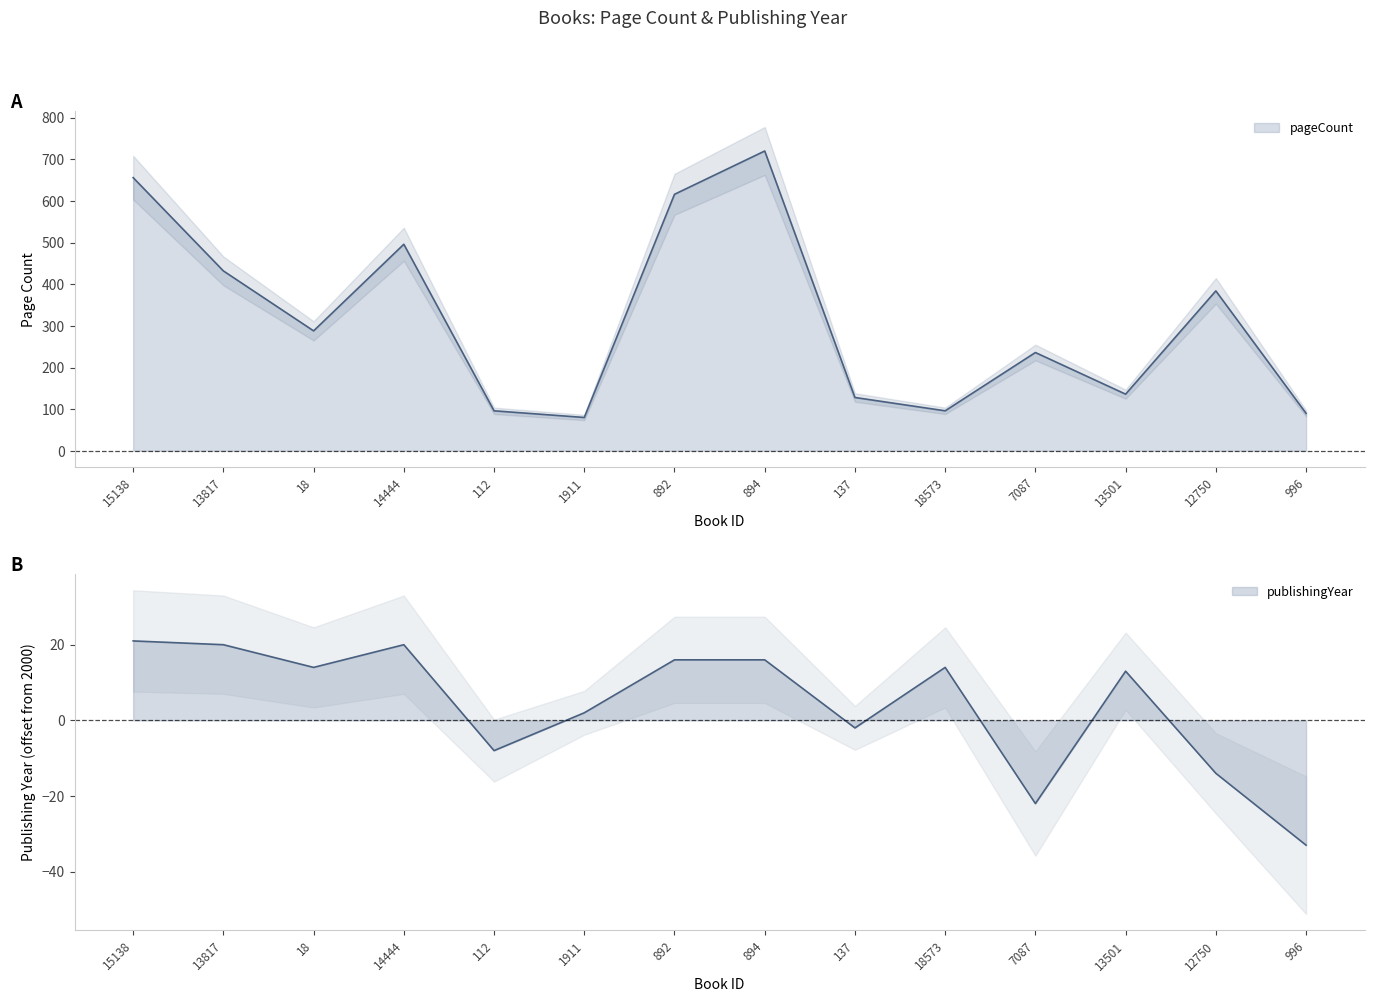

Is the value of pageCount at 892 greater than the value of publishingYear at 892?

Yes